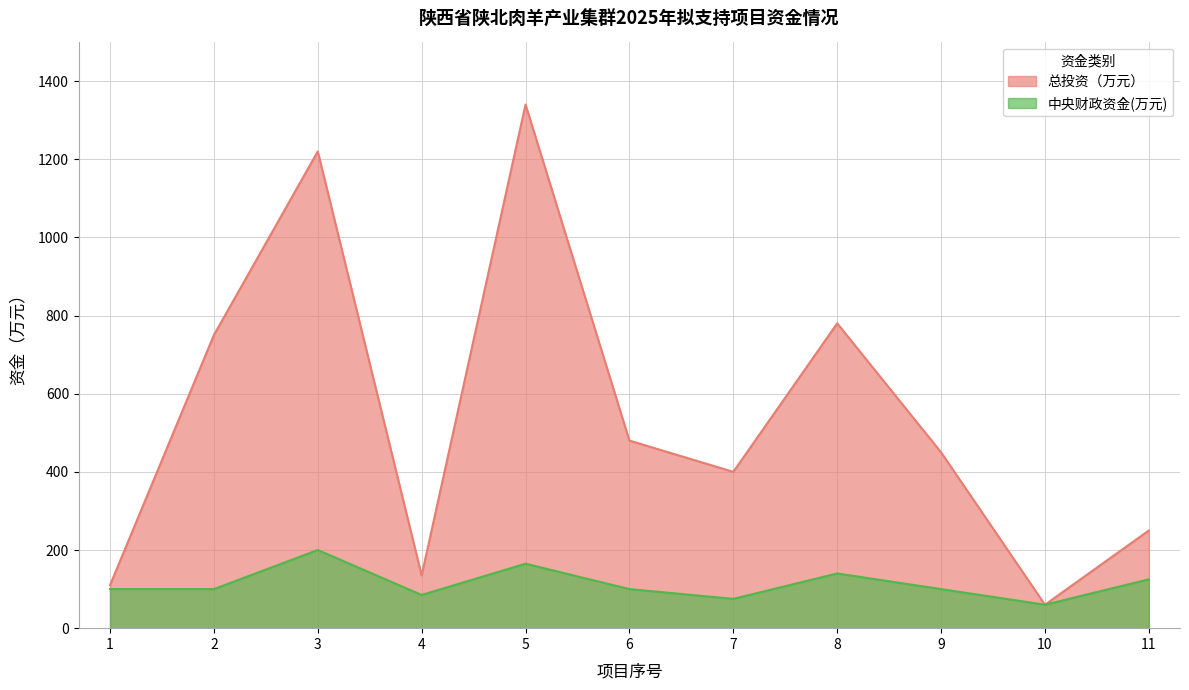

Reading right to left, transcribe all the data shown in this chart.

总投资（万元）: 250	60	450	780	400	480	1340	135	1220	750	110
中央财政资金(万元): 125	60	100	140	75	100	165	85	200	100	100